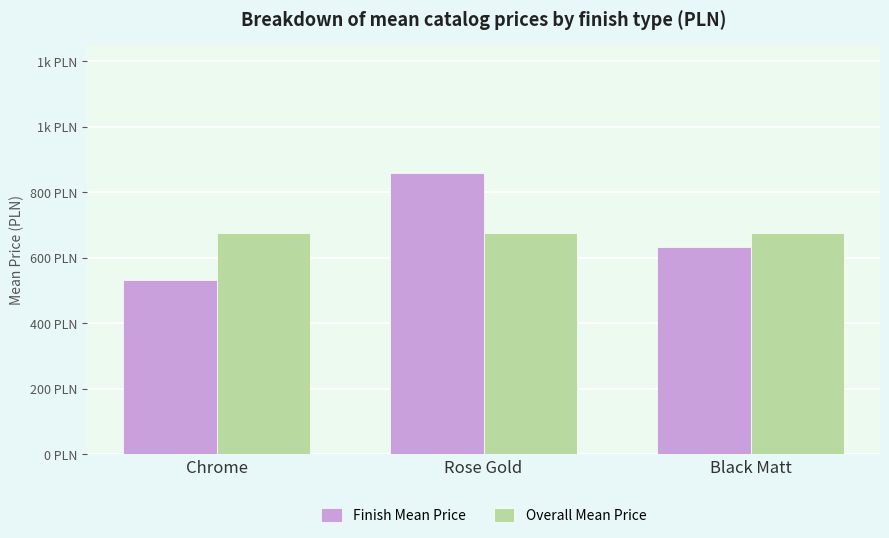

Reading left to right, list all the values displayed in this chart.

Finish Mean Price: Chrome=532.8	Rose Gold=859.9	Black Matt=632.1
Overall Mean Price: Chrome=674.9	Rose Gold=674.9	Black Matt=674.9